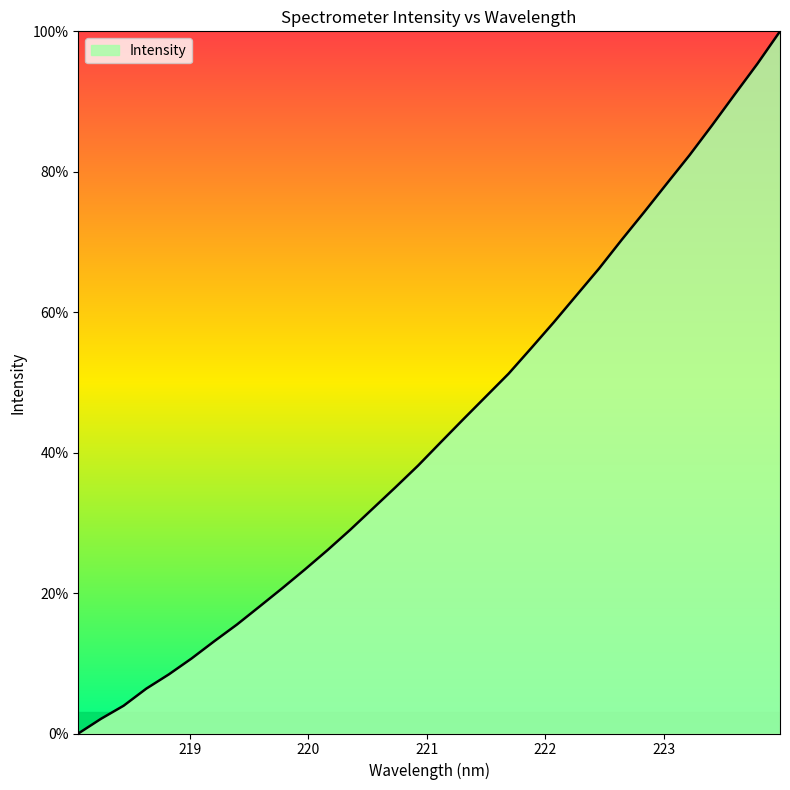

Does the chart display data point markers on the line(s)?

No